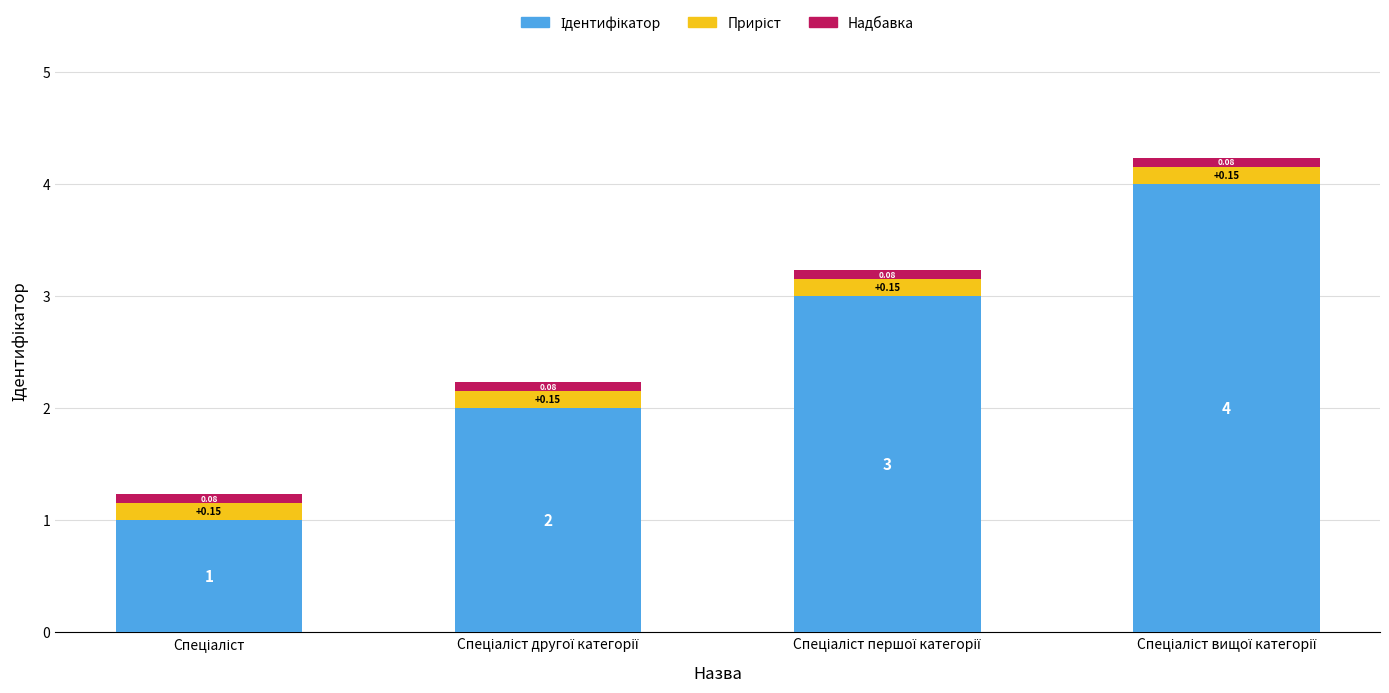

Are the bars grouped side by side (vs. stacked)?

No